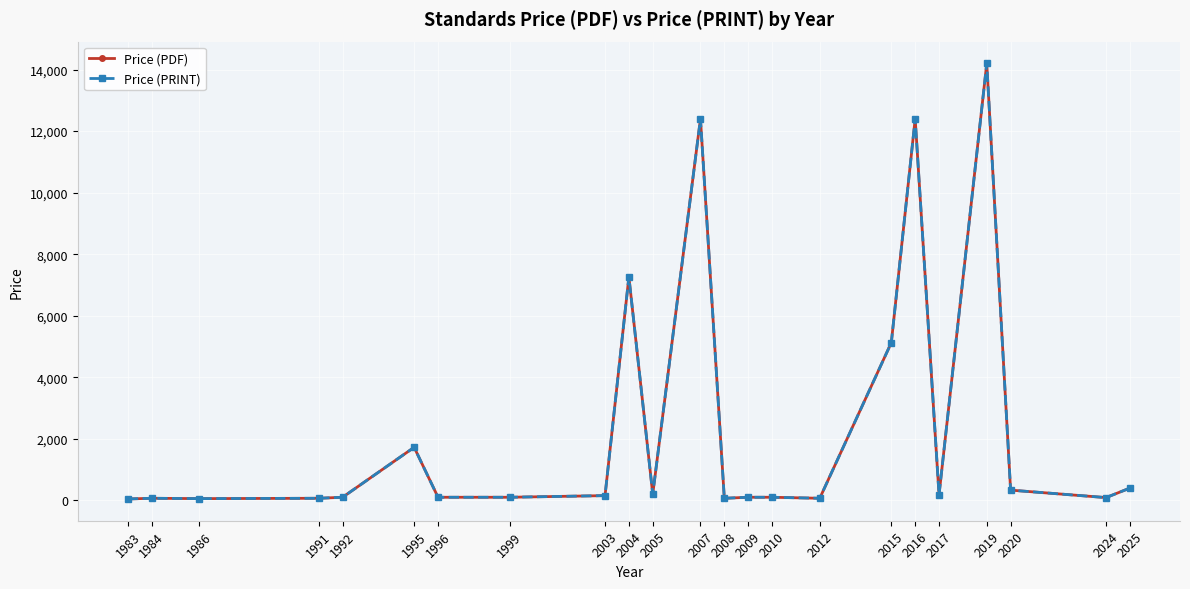

Is this an area chart (filled region under the line)?

No